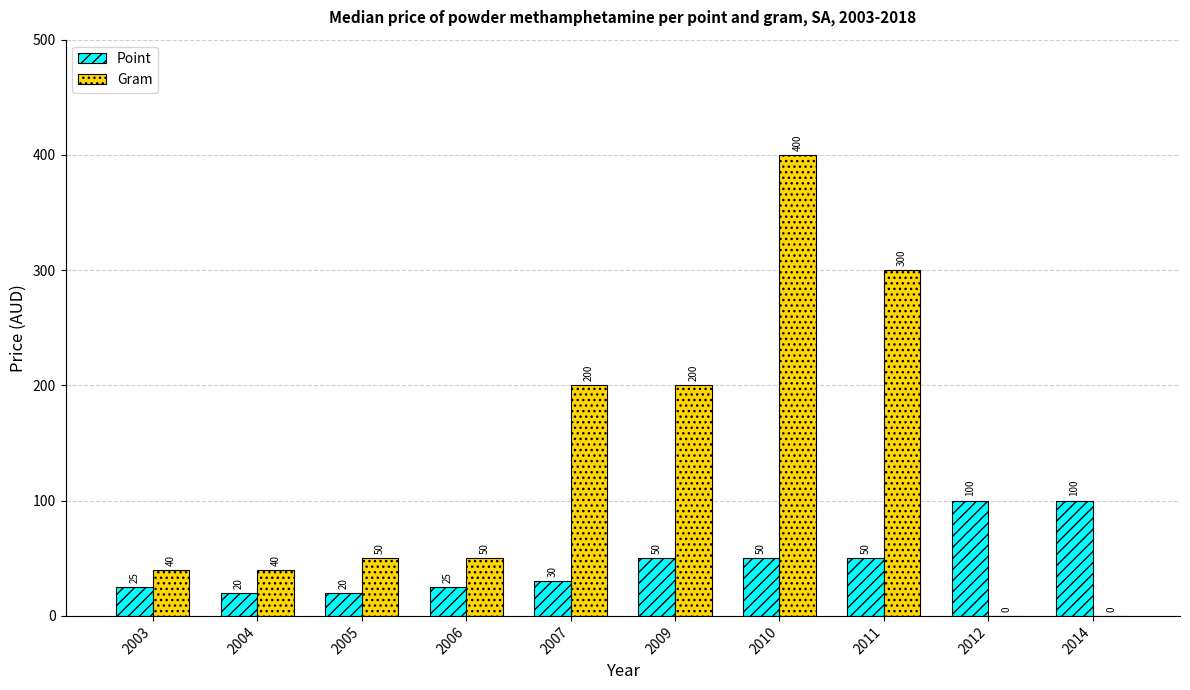

Does the chart contain stacked bars?

No